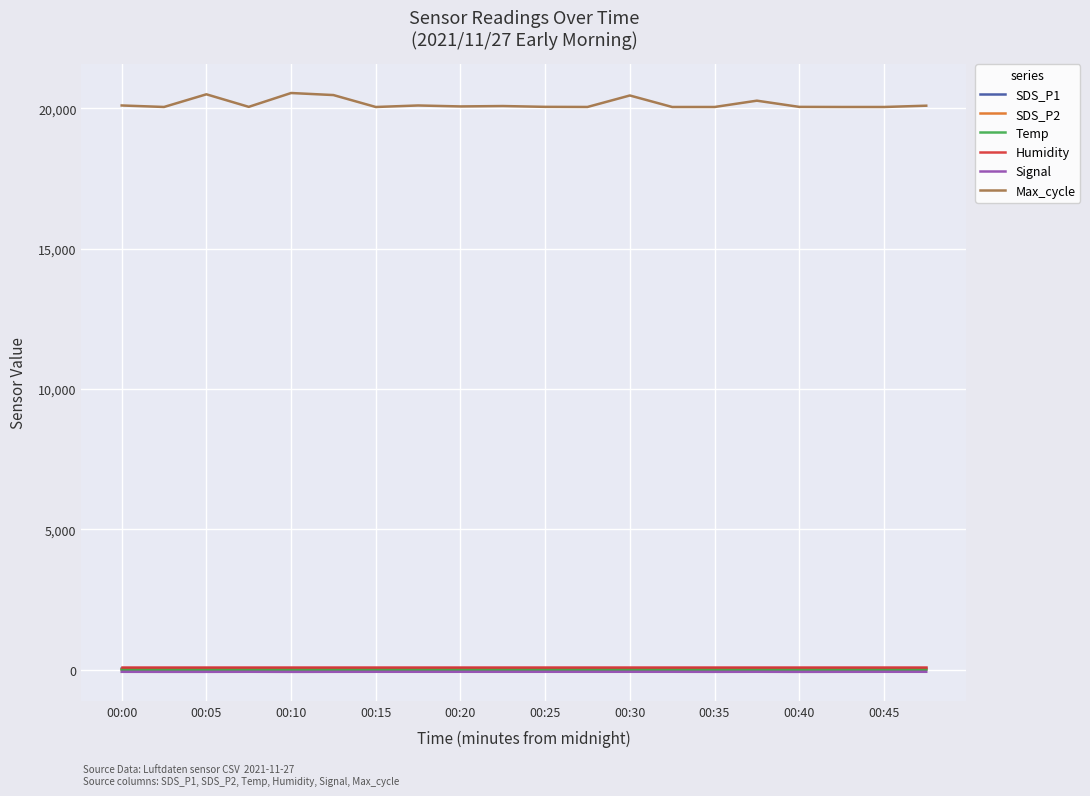

Which series has the largest range (max minus min)?

Max_cycle